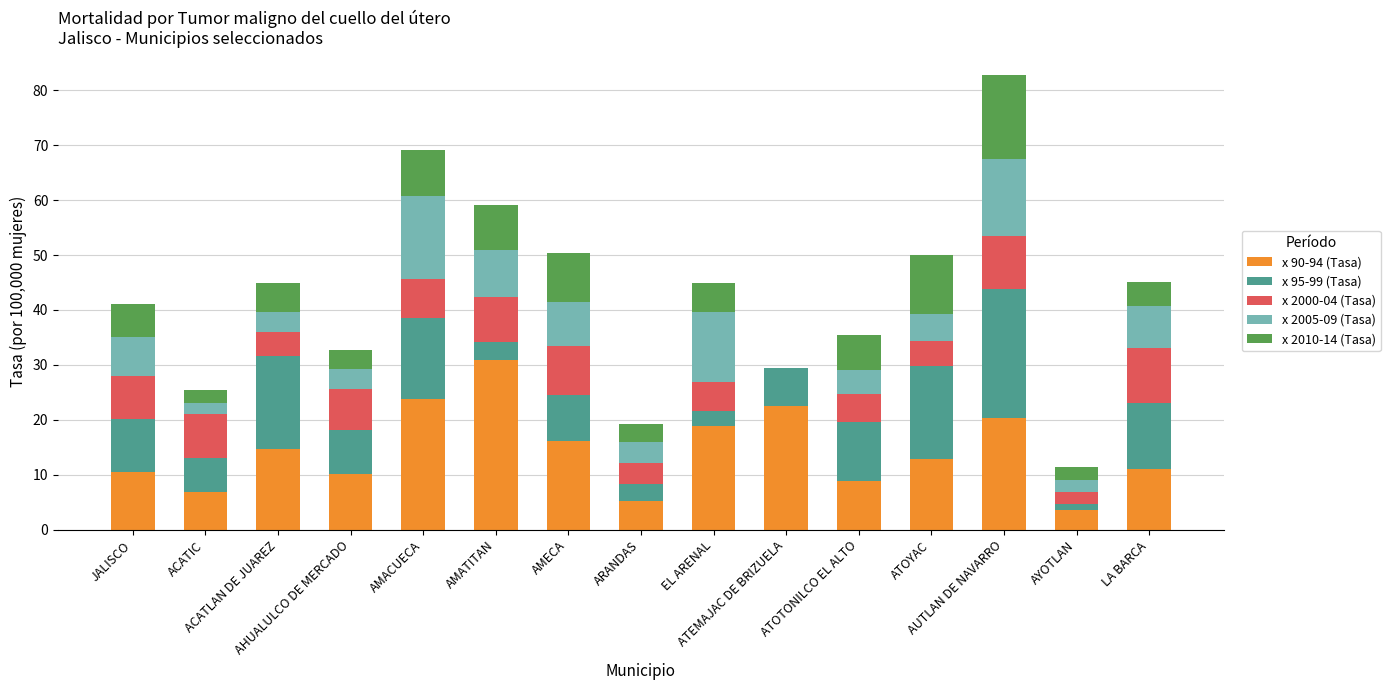

Which has a higher value, ACATLAN DE JUAREZ or AMECA?

AMECA